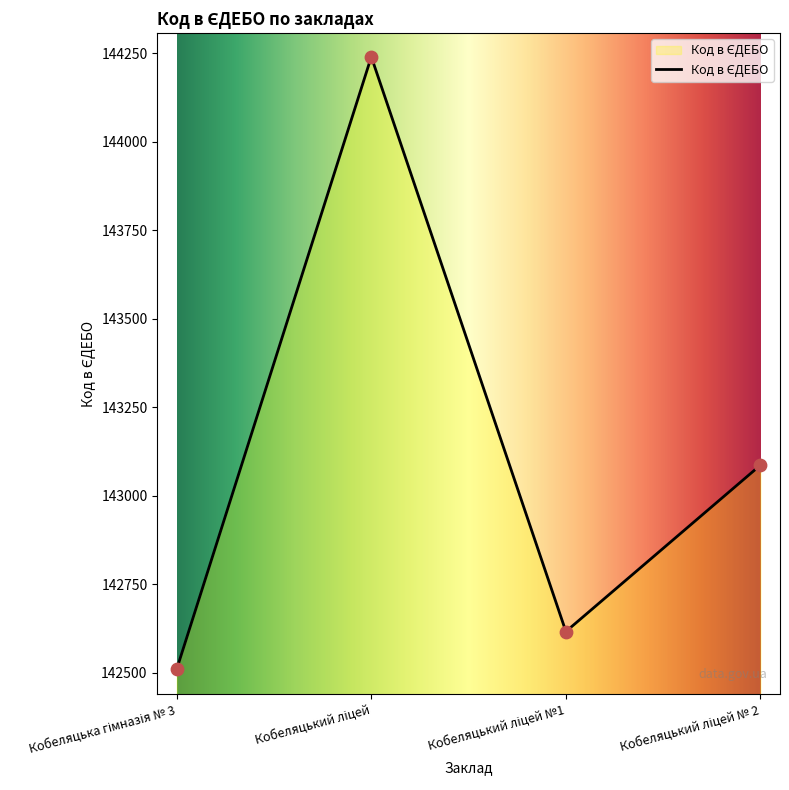

What is the ratio of the value at Кобеляцька гімназія № 3 to the value at Кобеляцький ліцей № 2?

1.0